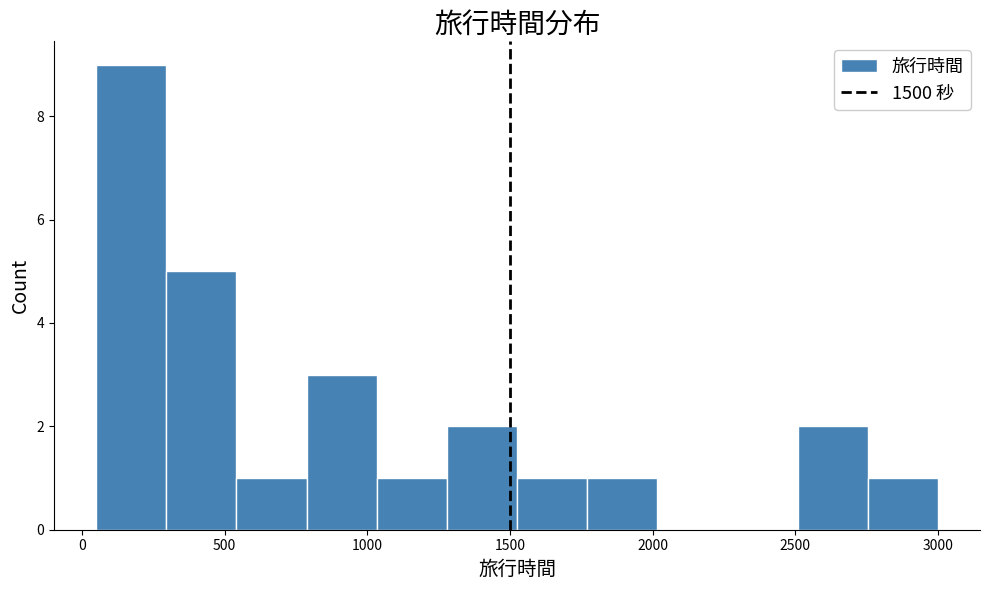

Reading left to right, list every bar in this chart as the range it spans on the x-axis followed by its height. Neither the bar edges nor the heights are printed on the chart, so give them approximately, as read against the axes.

50 to 300: 9
300 to 550: 5
550 to 800: 1
800 to 1050: 3
1050 to 1300: 1
1300 to 1550: 2
1550 to 1750: 1
1750 to 2000: 1
2000 to 2250: 0
2250 to 2500: 0
2500 to 2750: 2
2750 to 3000: 1